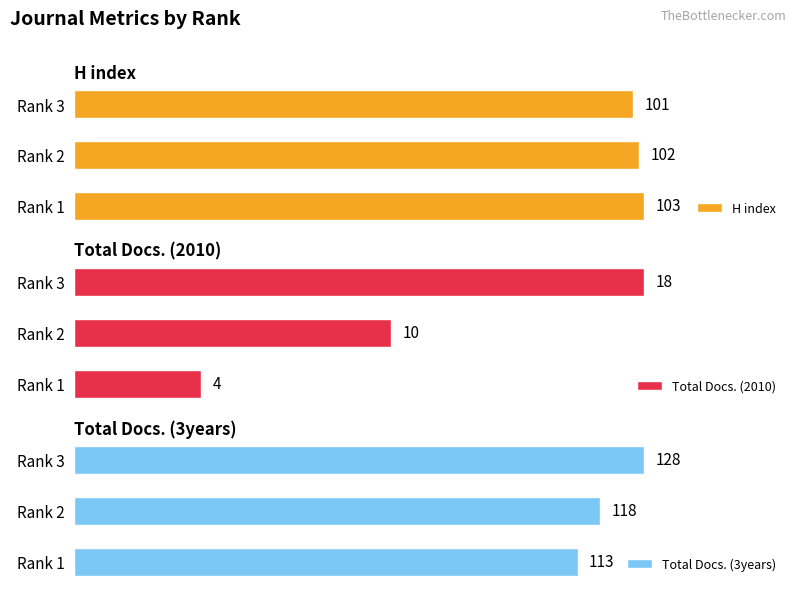

How many distinct data groups are displayed?

3